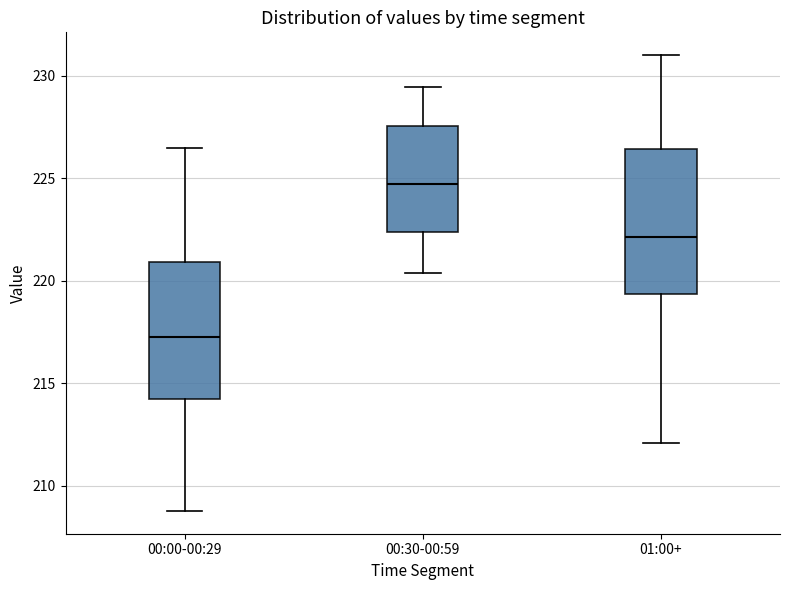

Reading left to right, transcribe this box plot: for each box, give where its median line is, the range the box spans, and where its two whiskers end, as read against the y-axis. The values are not printed on the chart, so give them approximately, as read against the axis.

00:00-00:29: median 217.0, box 214.0 to 221.0, whiskers 209.0 to 226.5
00:30-00:59: median 224.5, box 222.5 to 227.5, whiskers 220.5 to 229.5
01:00+: median 222.0, box 219.5 to 226.5, whiskers 212.0 to 231.0